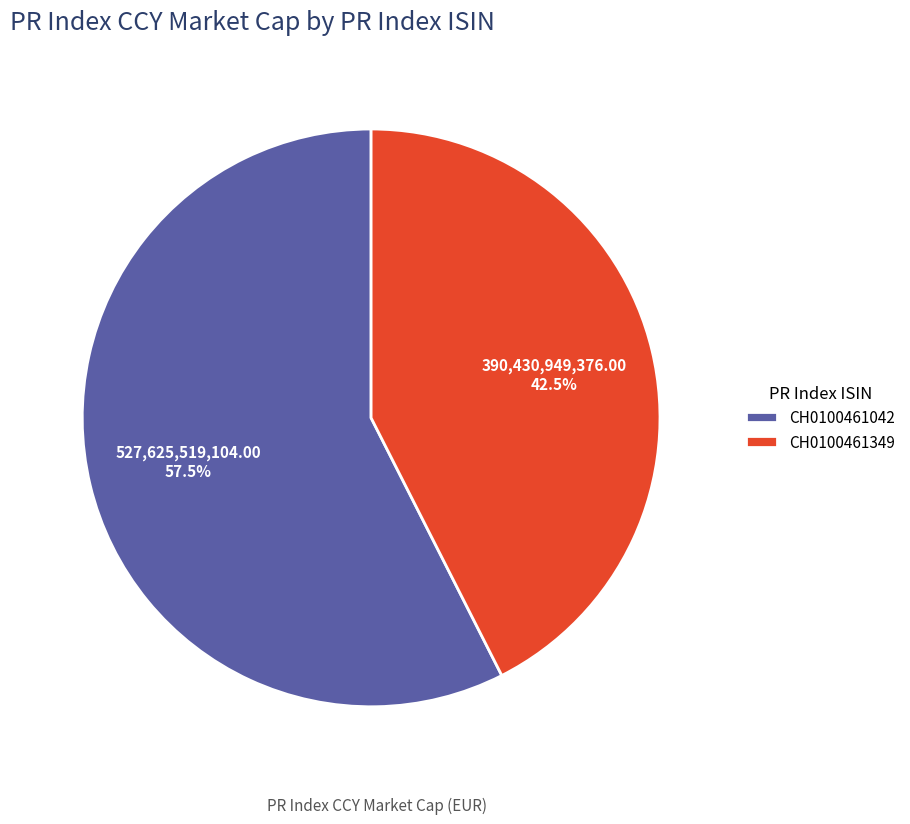

Rank the categories by value from lowest to highest.

CH0100461349, CH0100461042